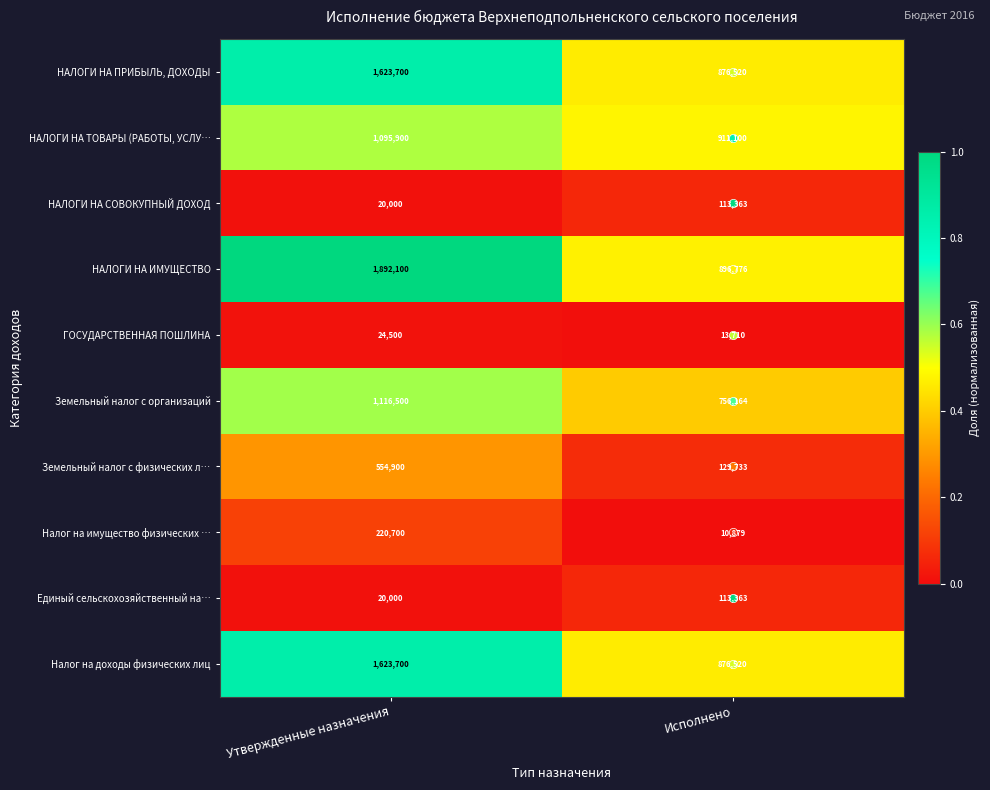

Which series has the largest range (max minus min)?

НАЛОГИ НА ИМУЩЕСТВО